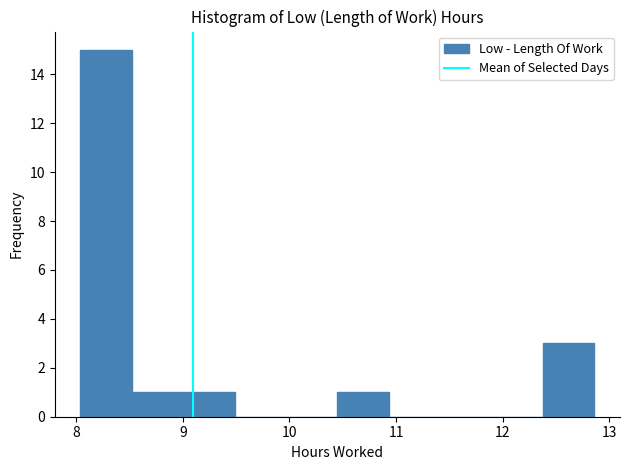

Reading left to right, list every bar in this chart as the range it spans on the x-axis followed by its height. Neither the bar edges nor the heights are printed on the chart, so give them approximately, as read against the axes.

8.0 to 8.5: 15
8.5 to 9.0: 1
9.0 to 9.5: 1
9.5 to 10.0: 0
10.0 to 10.5: 0
10.5 to 10.9: 1
10.9 to 11.4: 0
11.4 to 11.9: 0
11.9 to 12.4: 0
12.4 to 12.9: 3